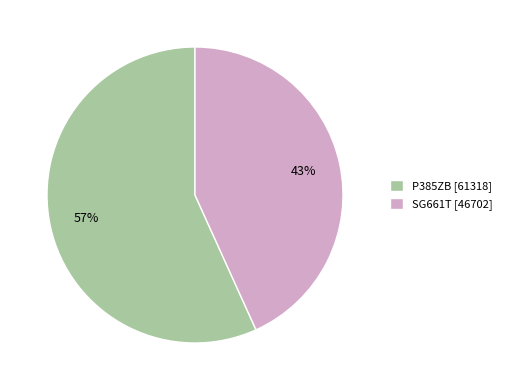

What is the ratio of the value at SG661T [46702] to the value at P385ZB [61318]?

0.8